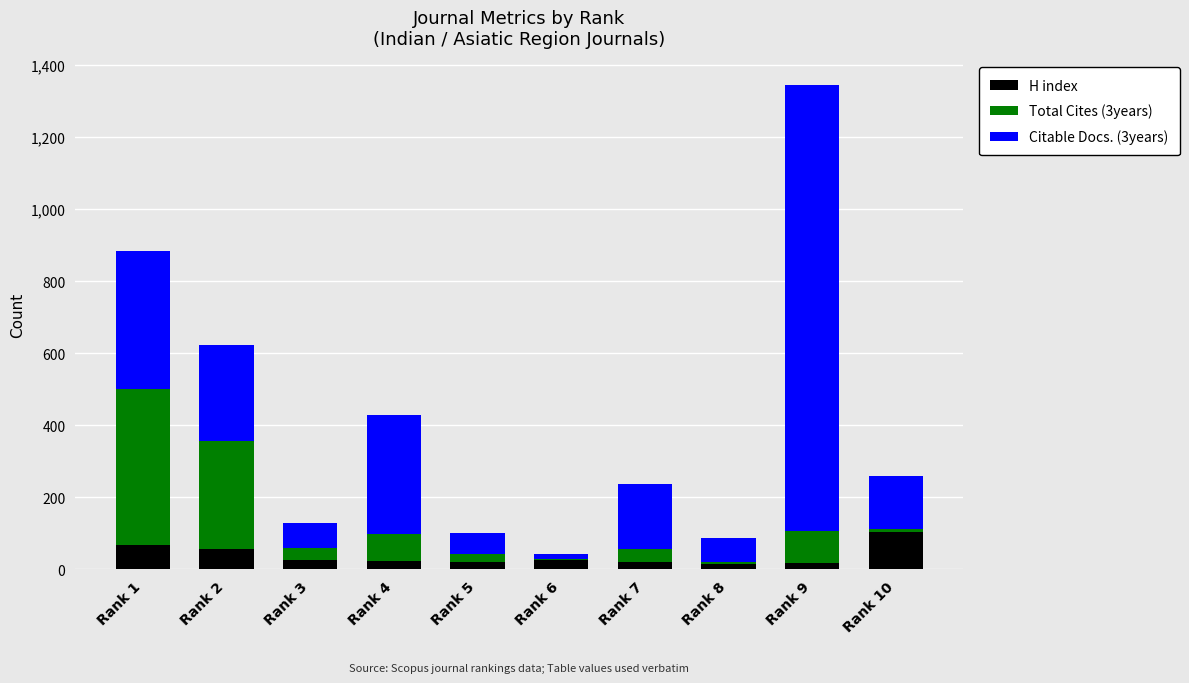

What is the highest value of the H index series?

103